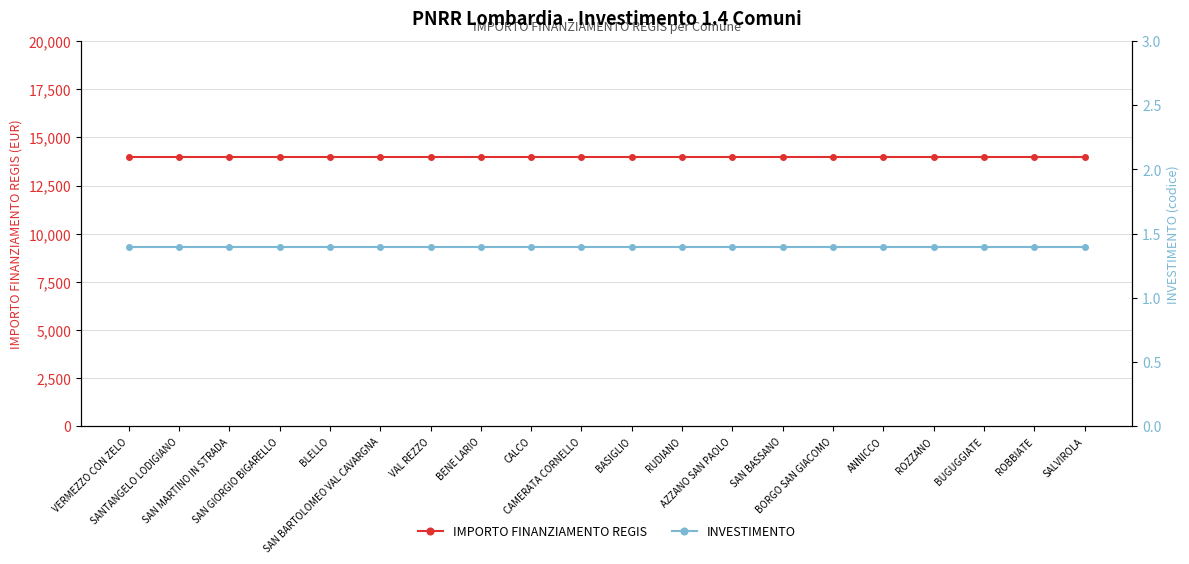

Is it true that IMPORTO FINANZIAMENTO REGIS equals 4289.8 at BENE LARIO?

False